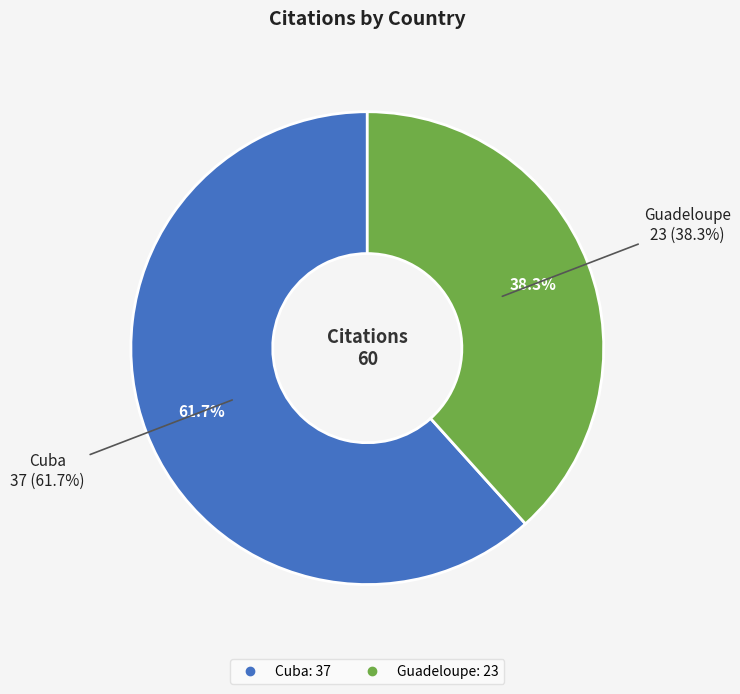

How many segments does this pie chart have?

2